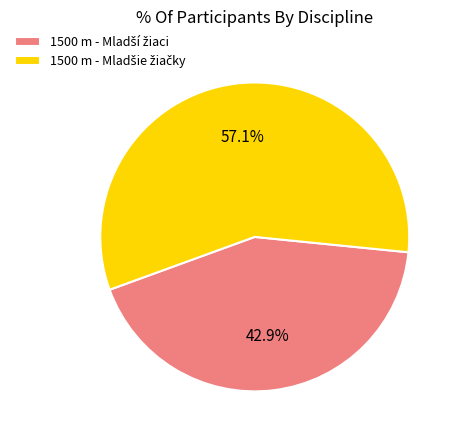

Is there any slice that represents more than half of the pie?

Yes